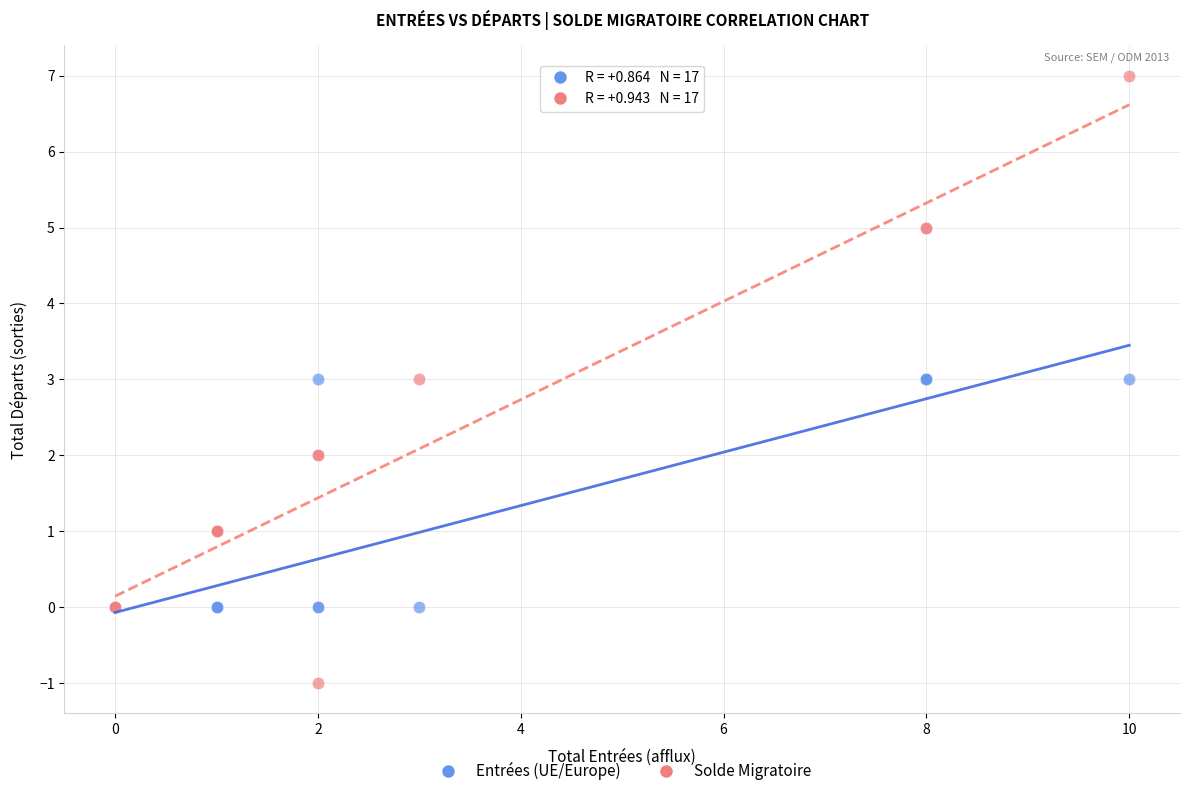

Which series has the largest Y range (max minus min)?

Solde Migratoire